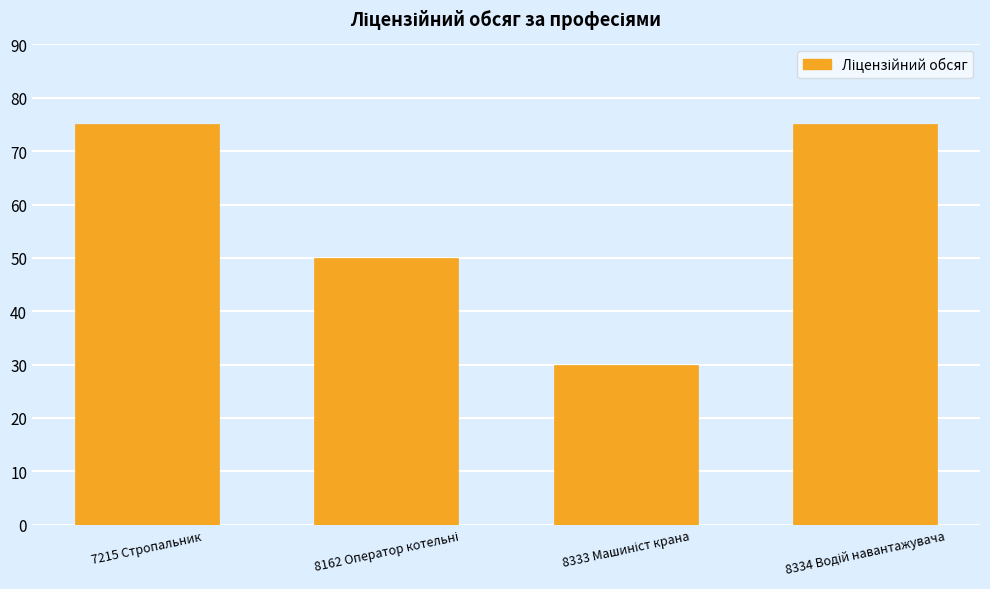

What is the smallest value displayed?

30